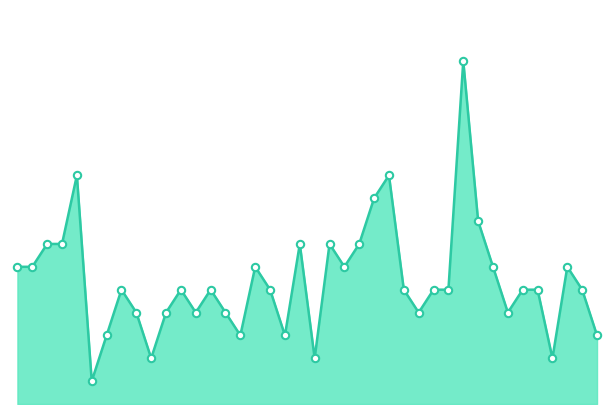

Does the chart have visible grid lines?

No